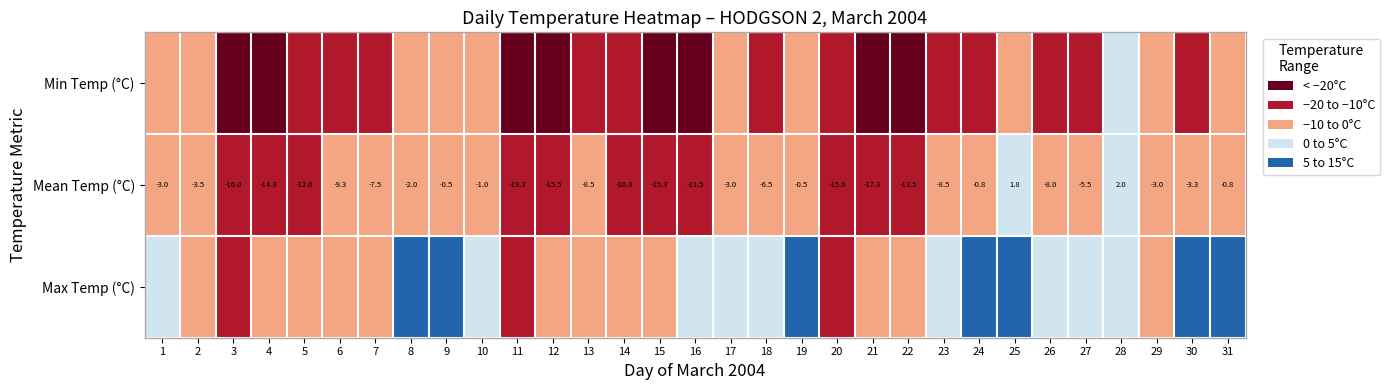

How many categories are shown in the chart?

31